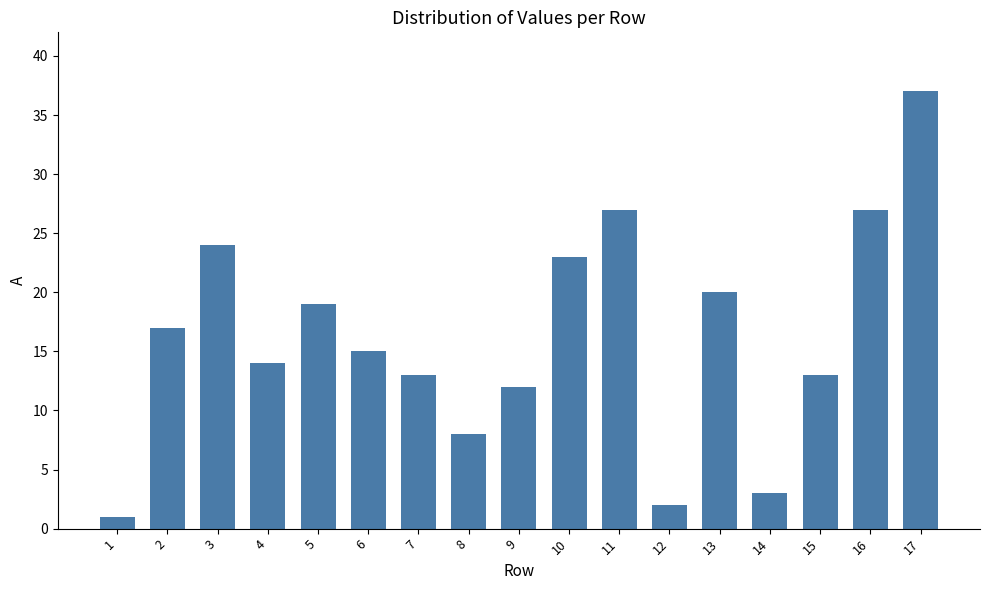

Does the chart contain stacked bars?

No